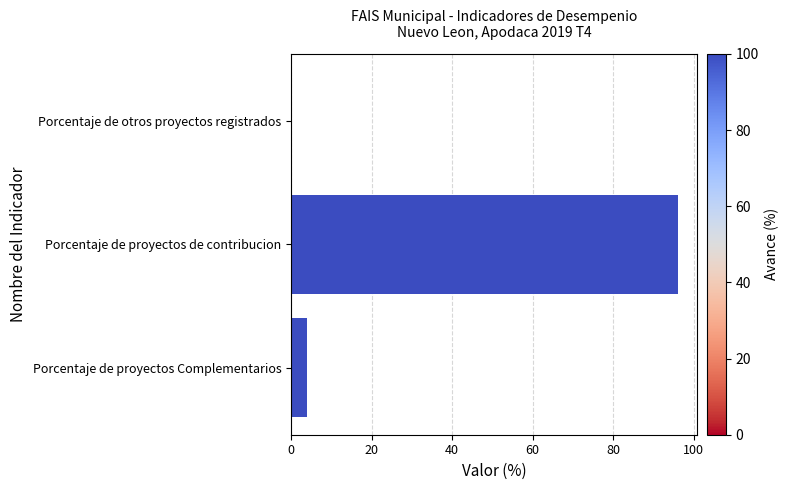

True or false: the data shows 146 at Porcentaje de proyectos de contribucion.

False